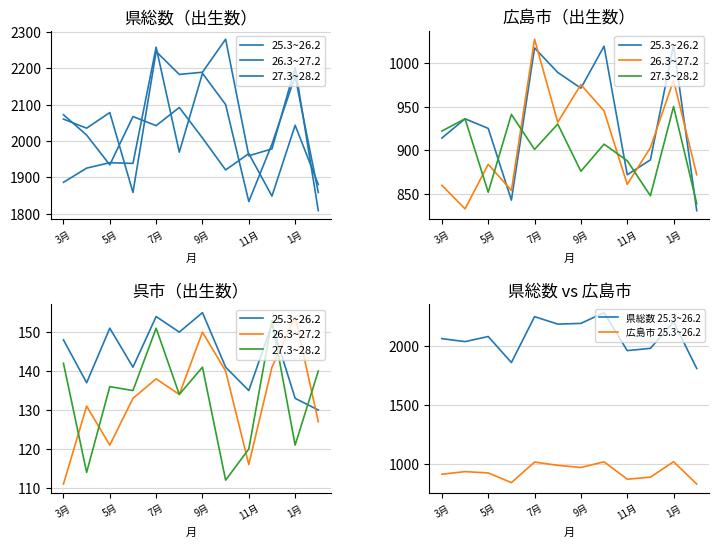

Does the chart display data point markers on the line(s)?

No